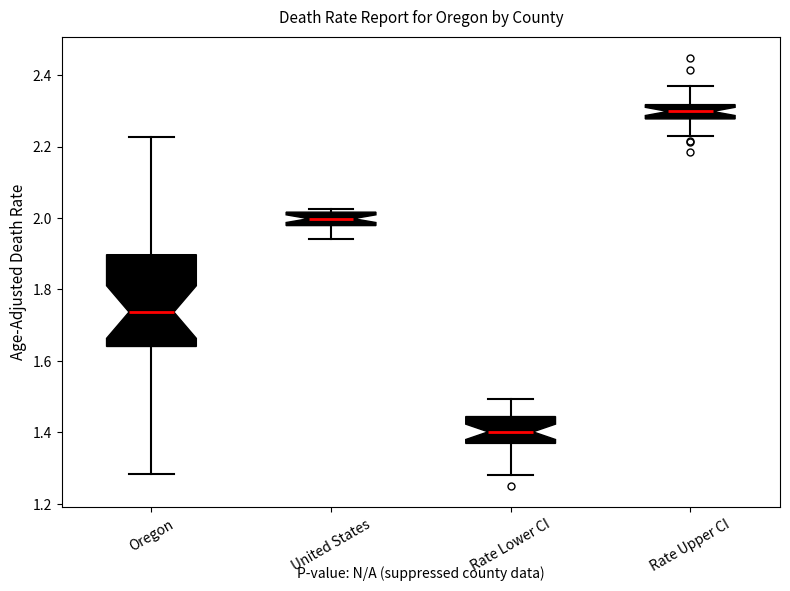

Comparing the boxes themselves (not the whiskers), which one is the tallest?

Oregon